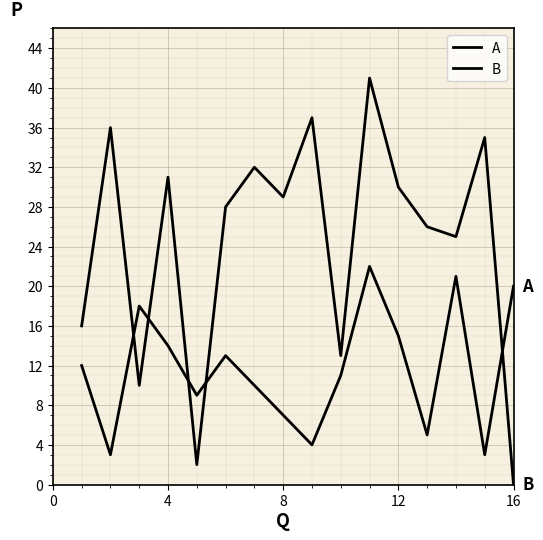

How many values in the A series are below 12?

8